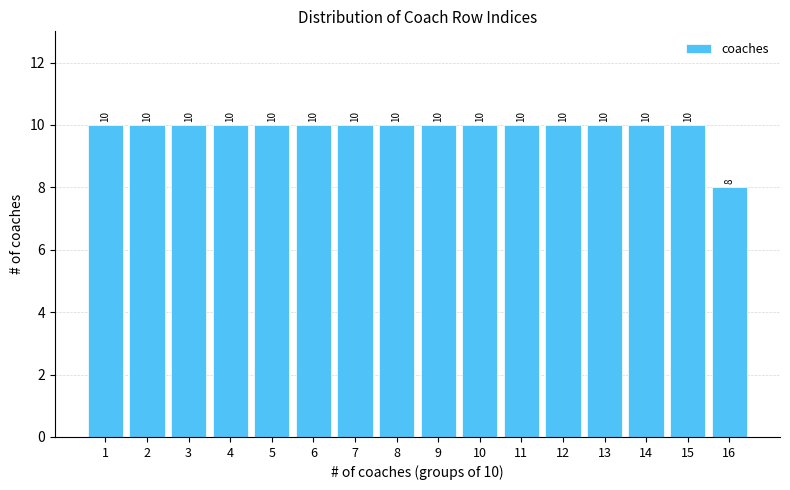

Reading right to left, list all the values displayed in this chart.

16=8	15=10	14=10	13=10	12=10	11=10	10=10	9=10	8=10	7=10	6=10	5=10	4=10	3=10	2=10	1=10